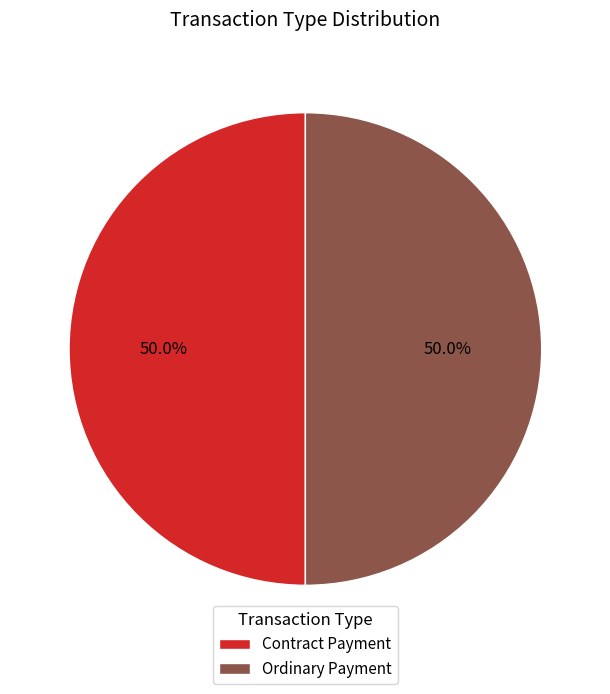

What is the total percentage of Contract Payment and Ordinary Payment?

100.0%